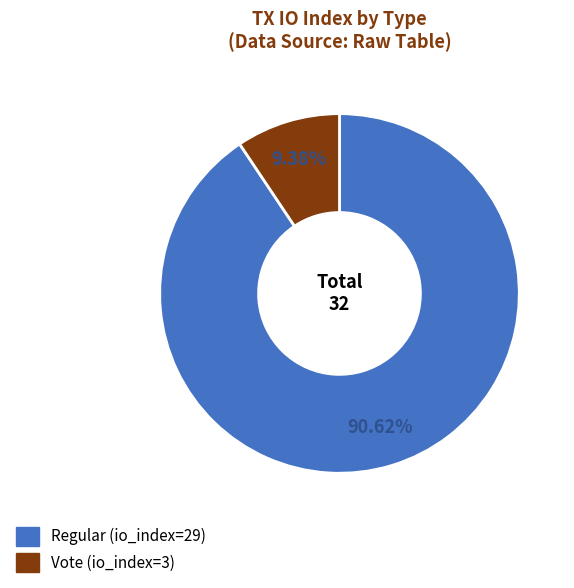

What percentage is NOT represented by Vote (io_index=3)?

90.6%